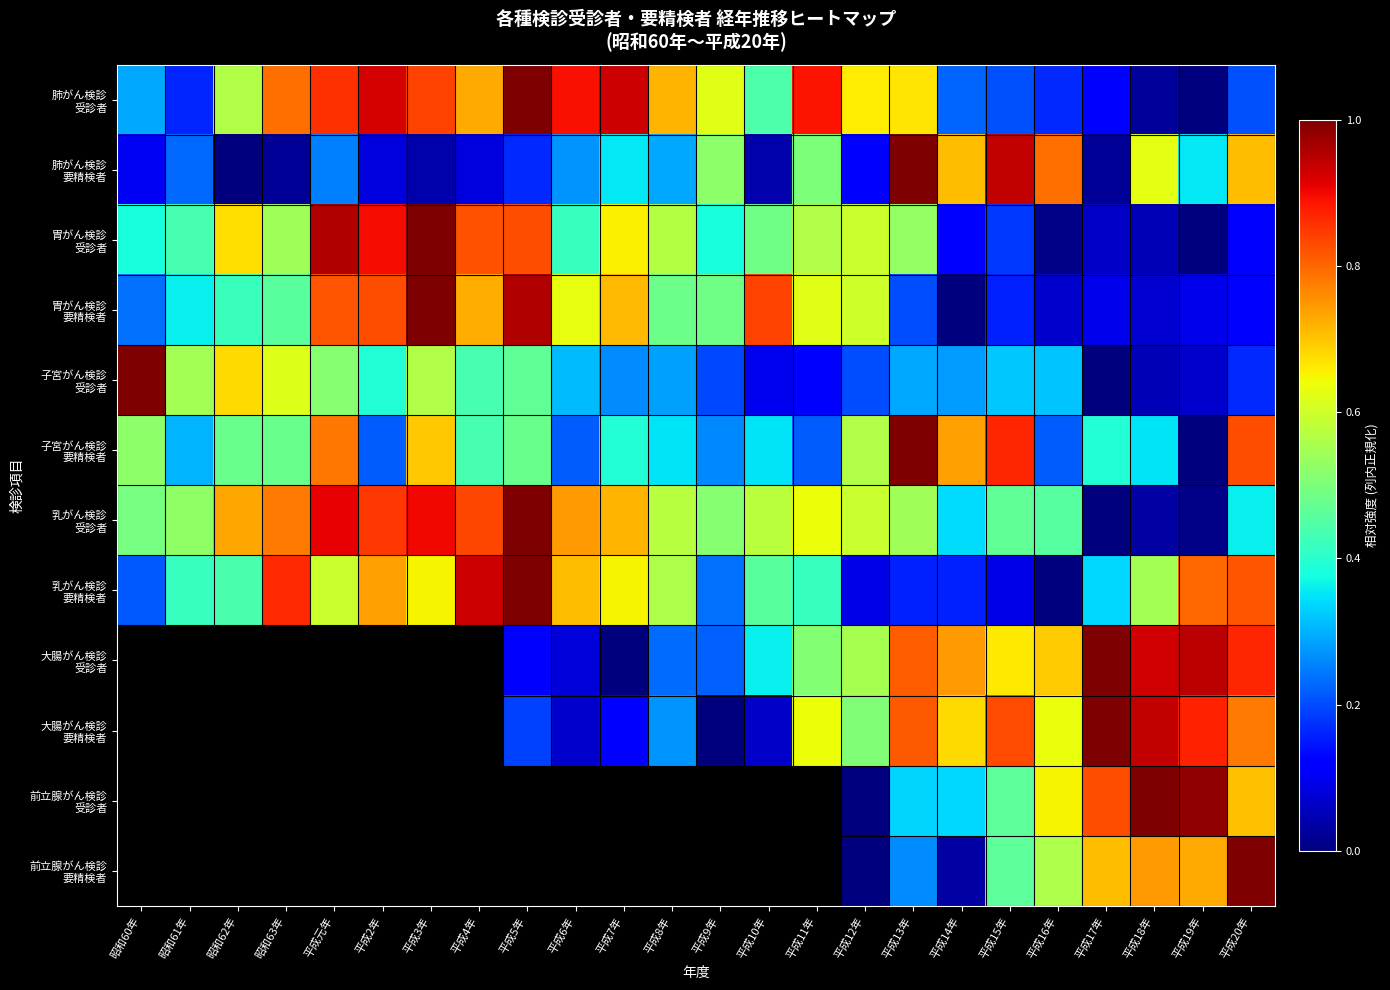

True or false: 乳がん検診 受診者 has a value of 0.8 at 昭和61年.

False